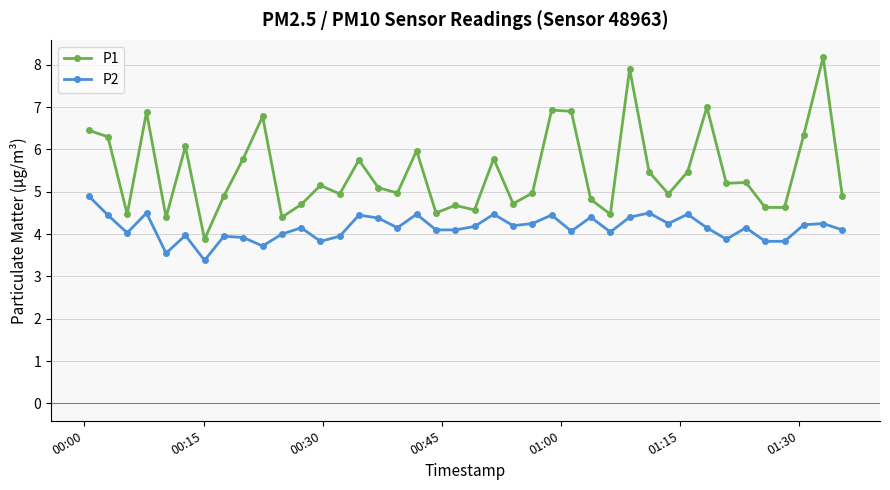

True or false: P2 and P1 intersect in this chart.

False